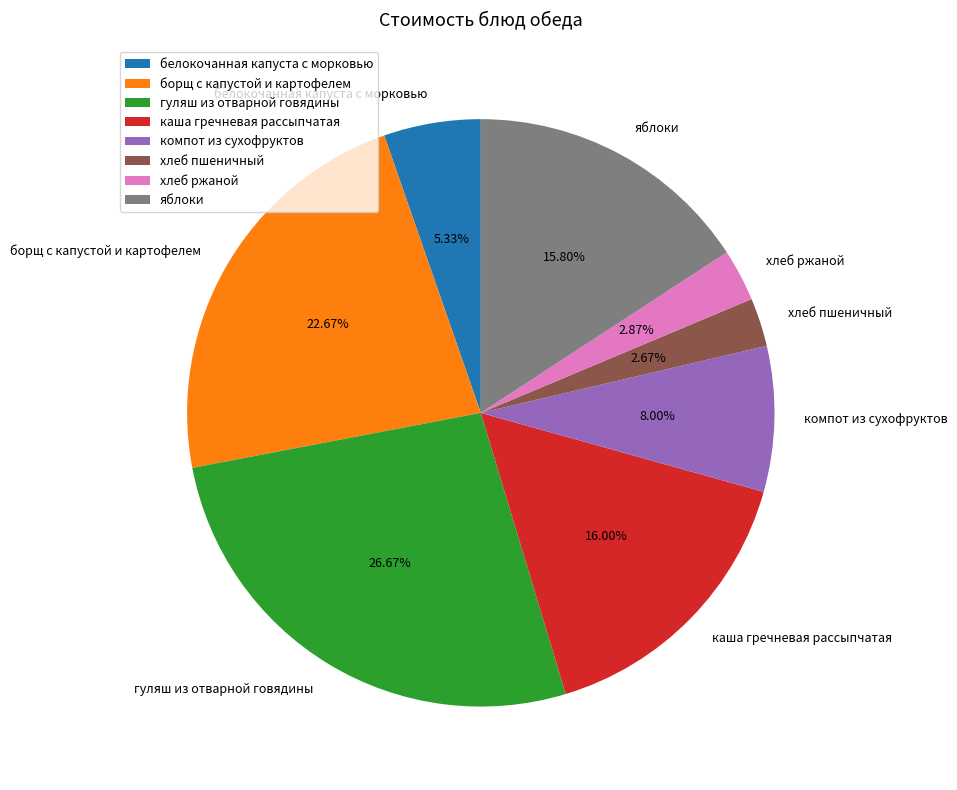

Count the number of slices in the pie.

8